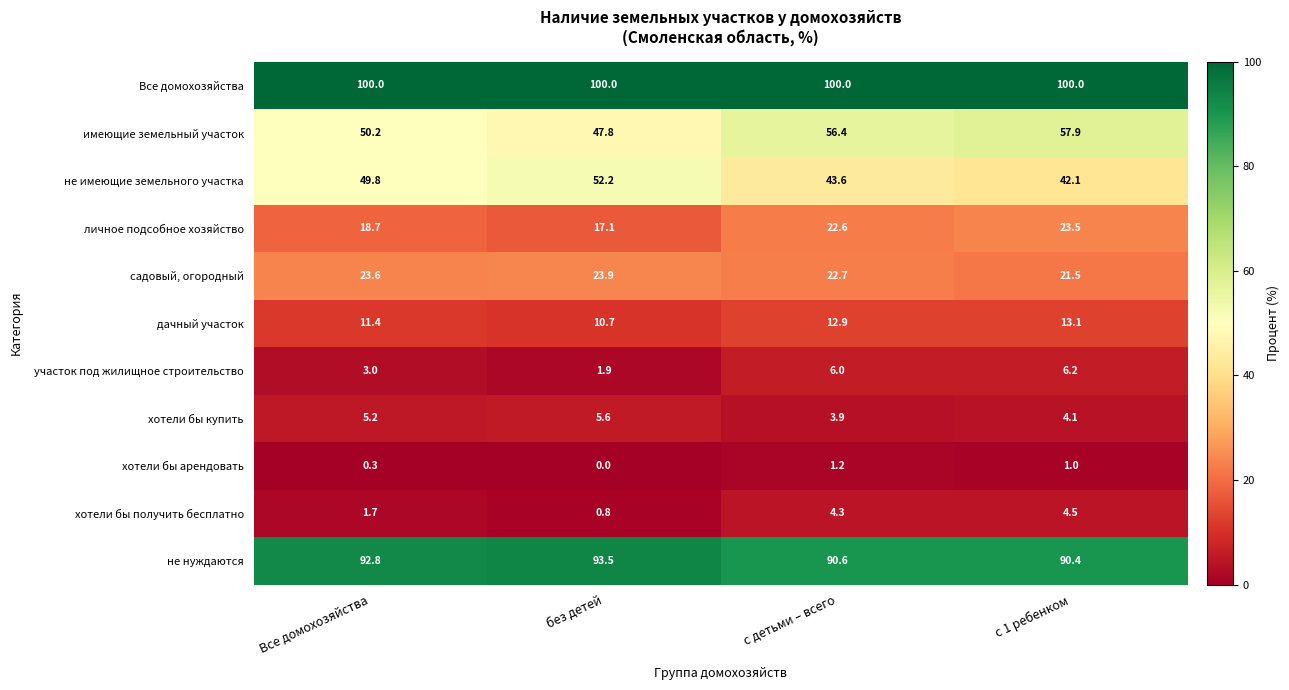

The value of Все домохозяйства at с детьми – всего is 31.2. True or false?

False